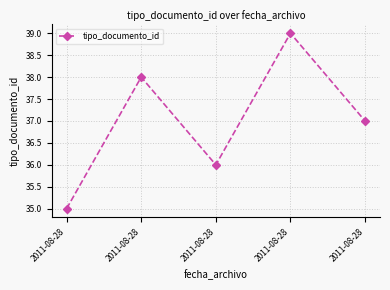

What is the difference between the second highest and minimum values?

3